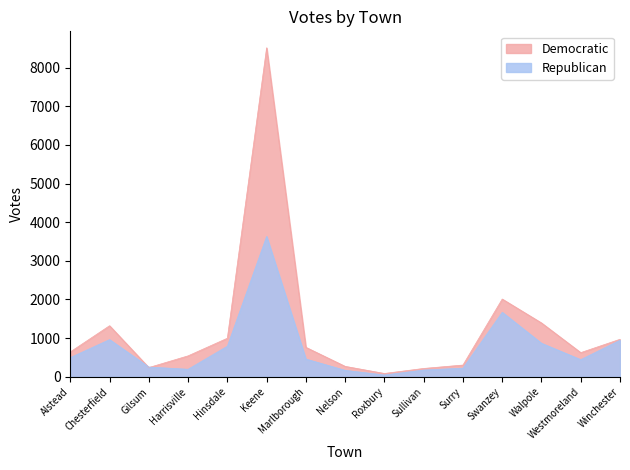

Which series ends up on top after the final intersection of Republican and Democratic?

Democratic